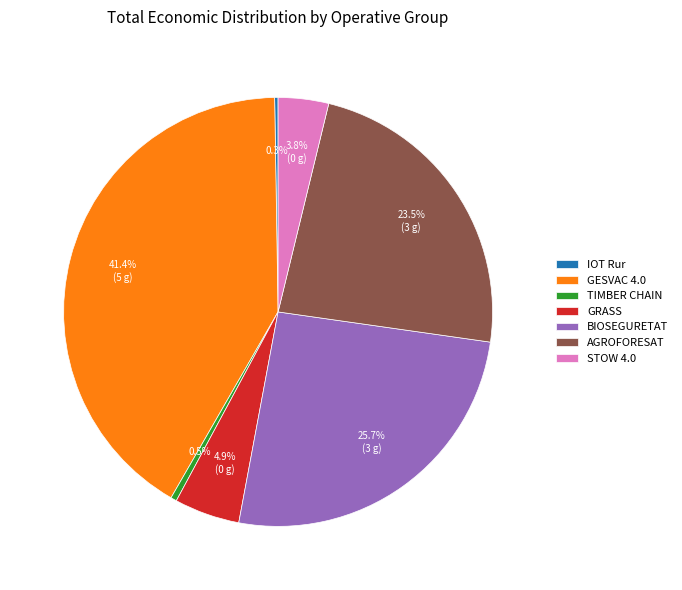

Is there any slice that represents more than half of the pie?

No